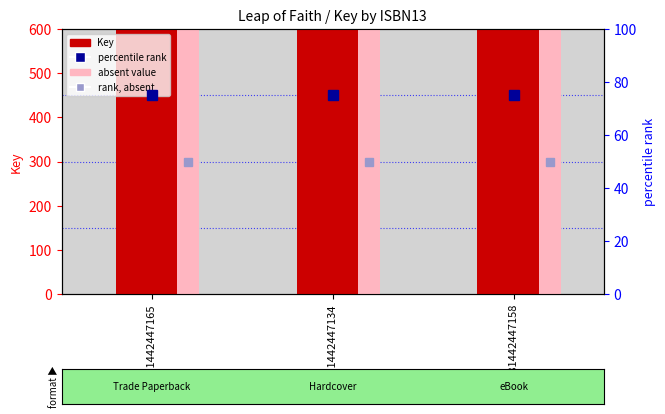

What are all the series names shown in the legend?

Key, absent value, percentile rank, rank, absent